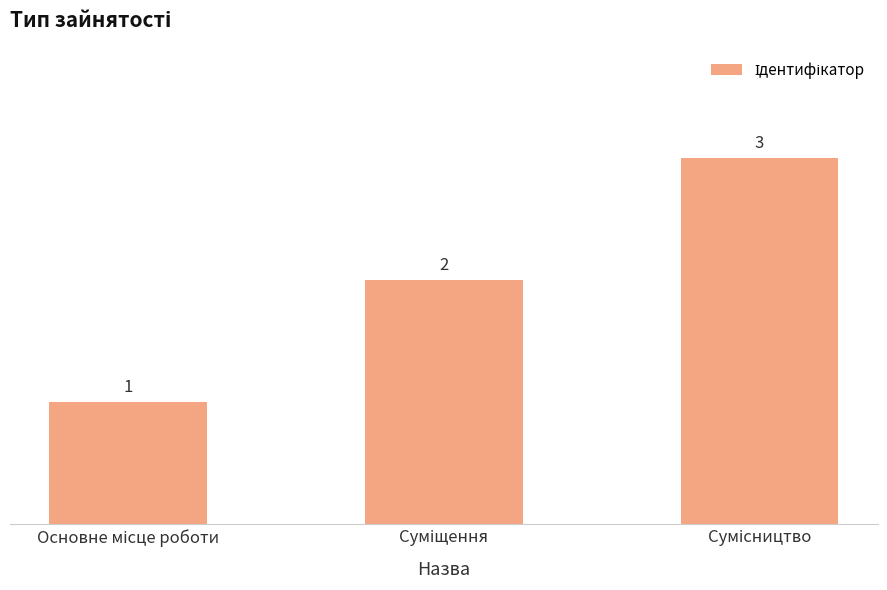

What is the maximum value shown in the chart?

3